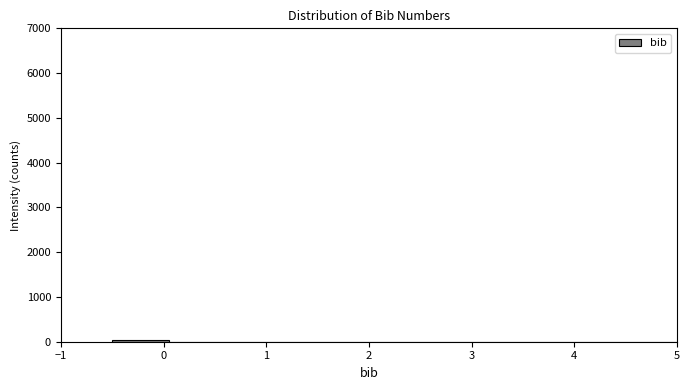

Reading left to right, list every bar in this chart as the range it spans on the x-axis followed by its height. Neither the bar edges nor the heights are printed on the chart, so give them approximately, as read against the axes.

-0.50 to 0.05: under 100
0.05 to 0.60: 0
0.60 to 1.15: 0
1.15 to 1.70: 0
1.70 to 2.25: 0
2.25 to 2.80: 0
2.80 to 3.35: 0
3.35 to 3.90: 0
3.90 to 4.45: 0
4.45 to 5.00: 0